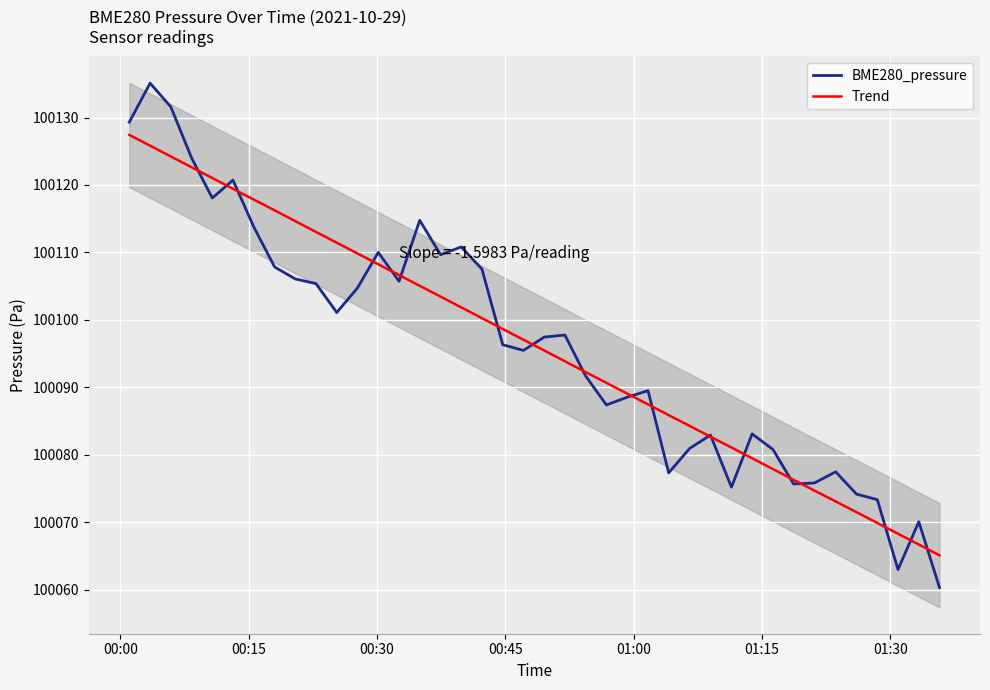

What are all the series names shown in the legend?

BME280_pressure, Trend